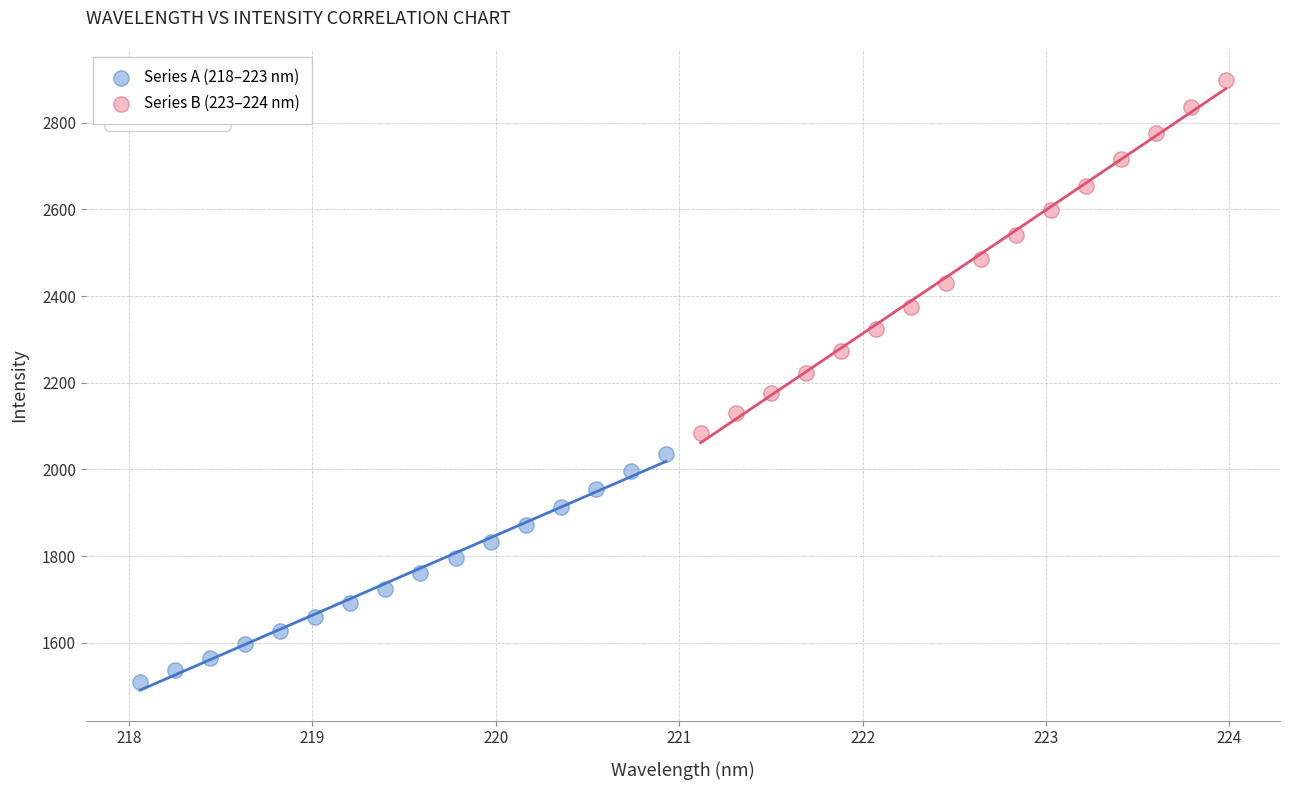

Which series contains the highest Y value?

Series B (223–224 nm)